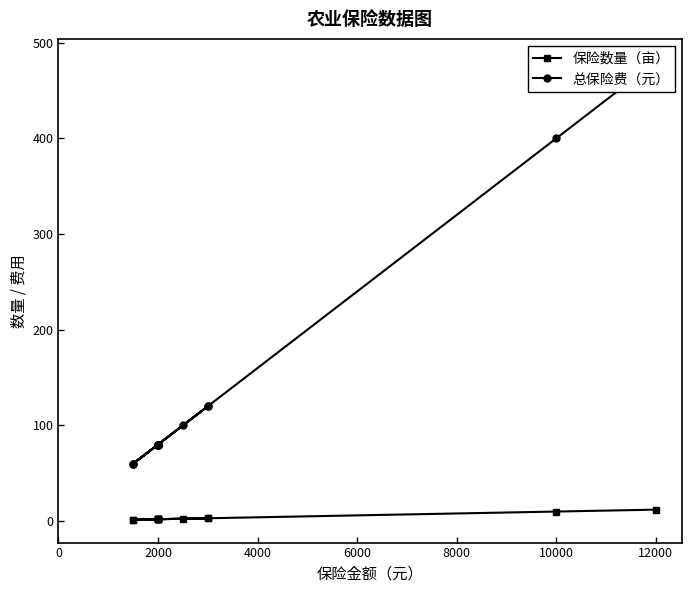

Rank the series at 2000 from lowest to highest value.

保险数量（亩）, 总保险费（元）